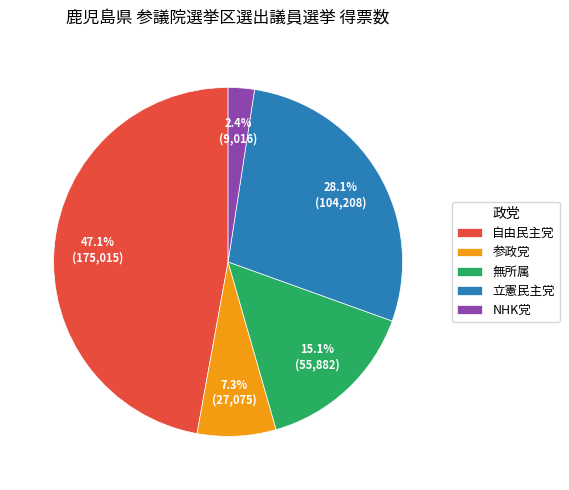

Is there any slice that represents more than half of the pie?

No